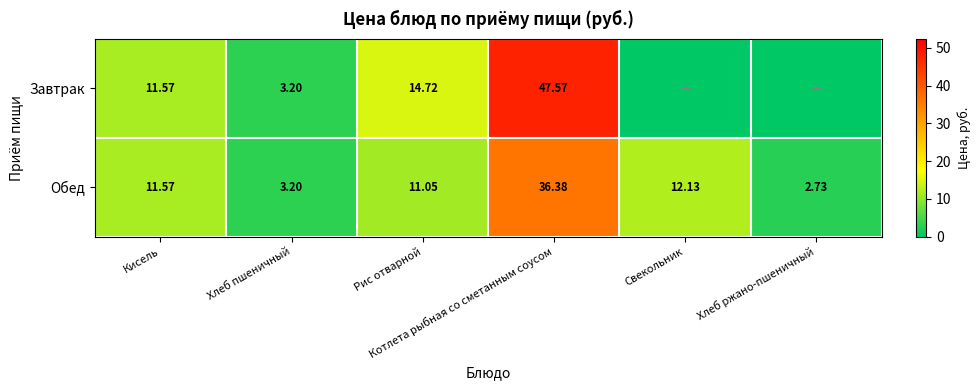

How many data points in Завтрак are less than 11?

3